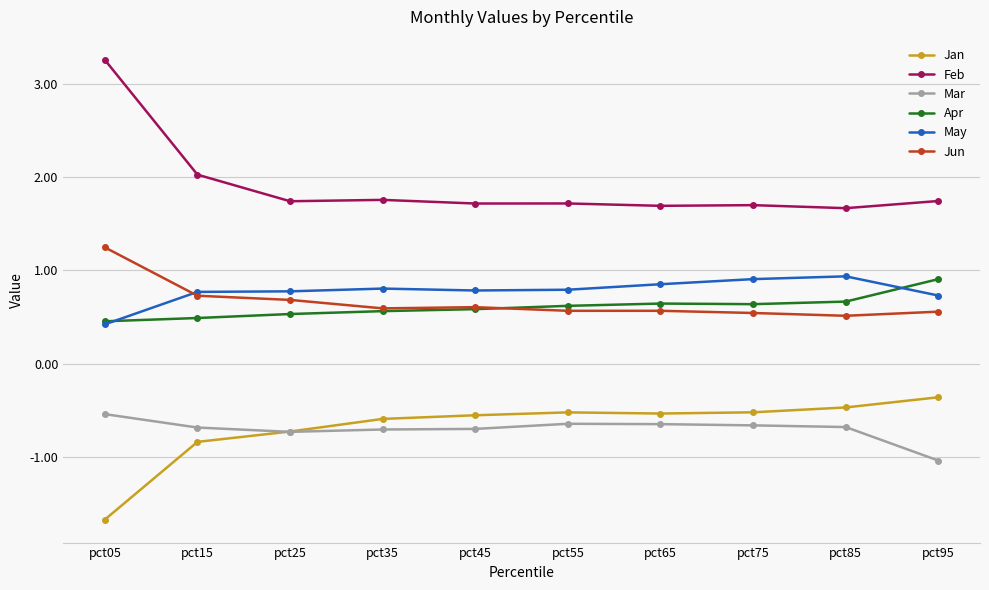

The value of Jan at pct35 is -0.1. True or false?

False